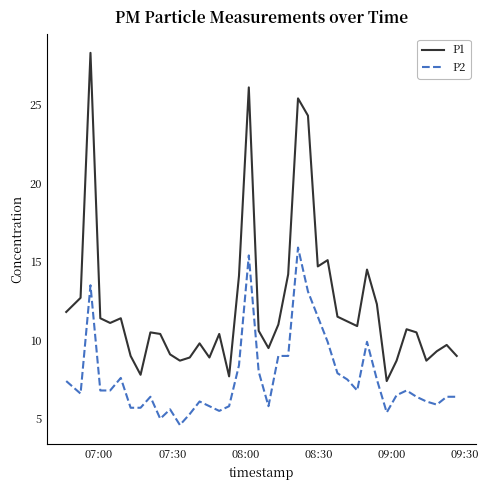

What is the maximum value shown in the chart?

28.3